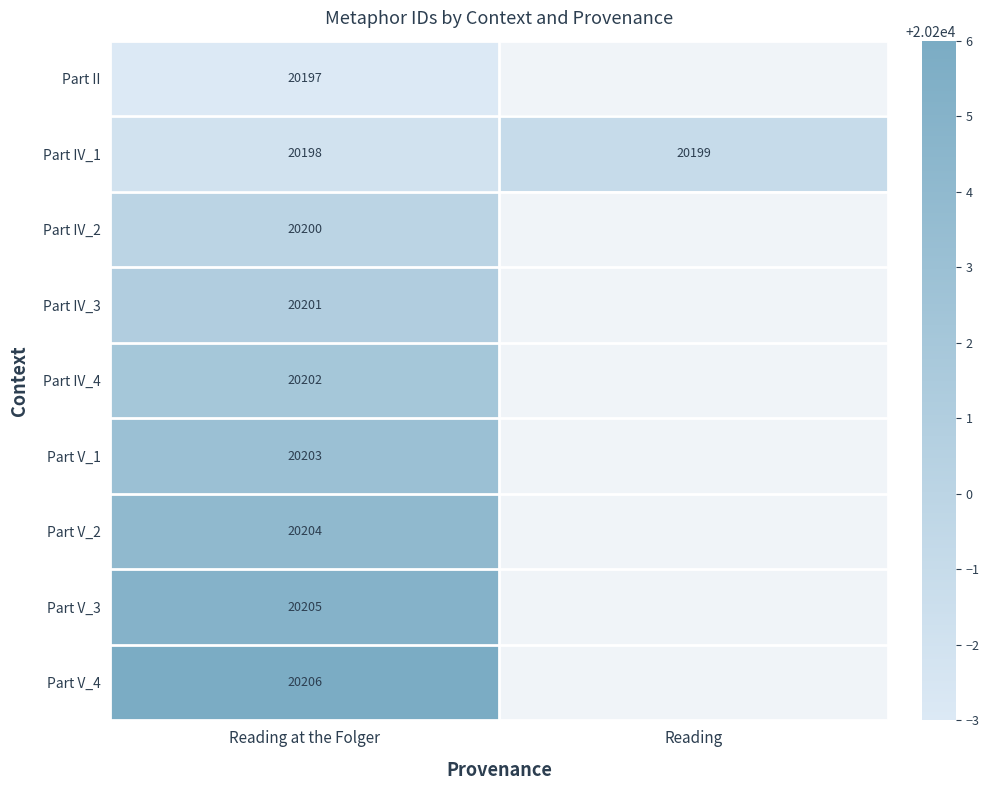

At Reading at the Folger, list the series in order from smallest to largest.

Part II, Part IV_1, Part IV_2, Part IV_3, Part IV_4, Part V_1, Part V_2, Part V_3, Part V_4